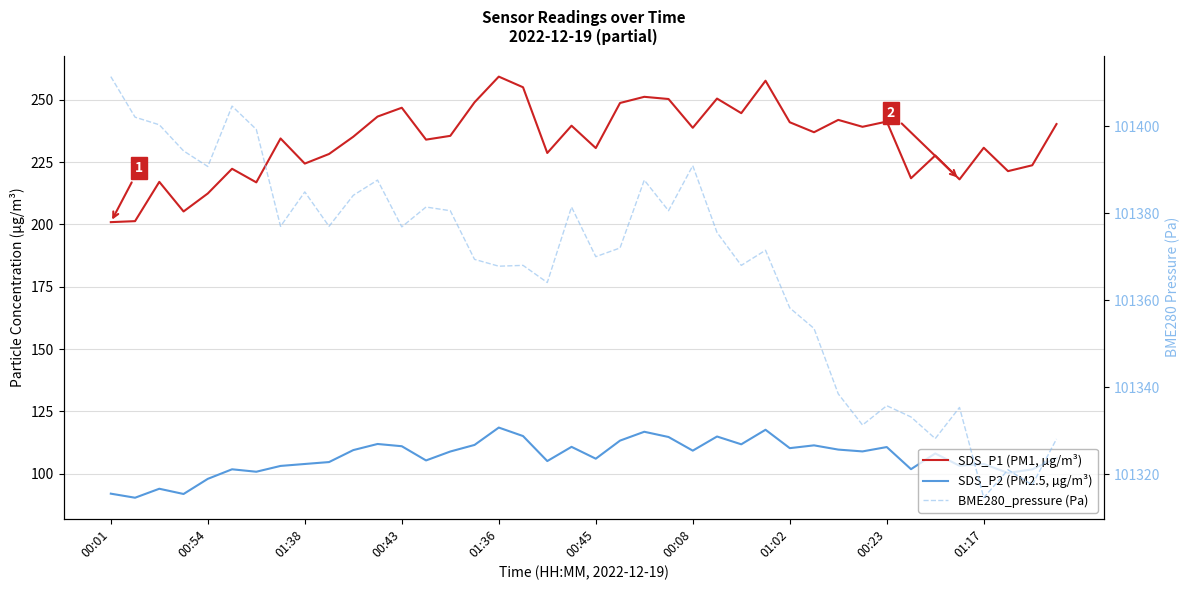

True or false: SDS_P2 (PM2.5, µg/m³) has more than 2 points higher than both neighbors.

True